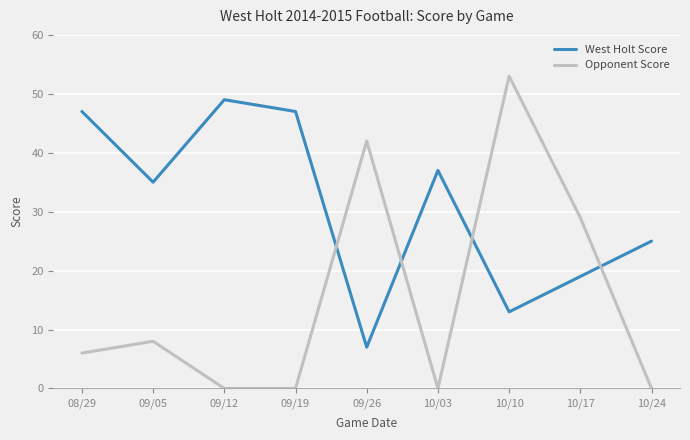

Where is Opponent Score nearest to the value 26?

10/17